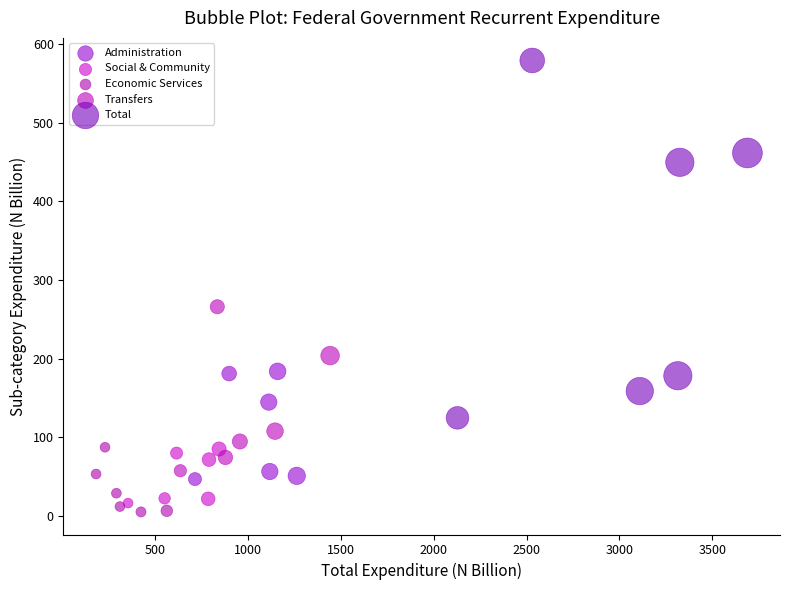

Which series has the largest Y range (max minus min)?

Total